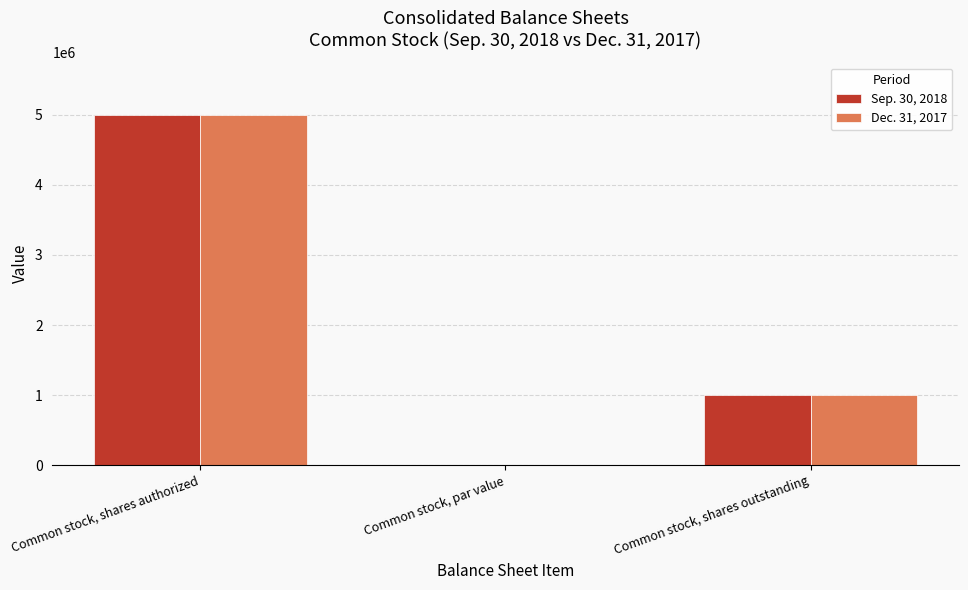

At which category does the chart reach its peak across all series?

Common stock, shares authorized